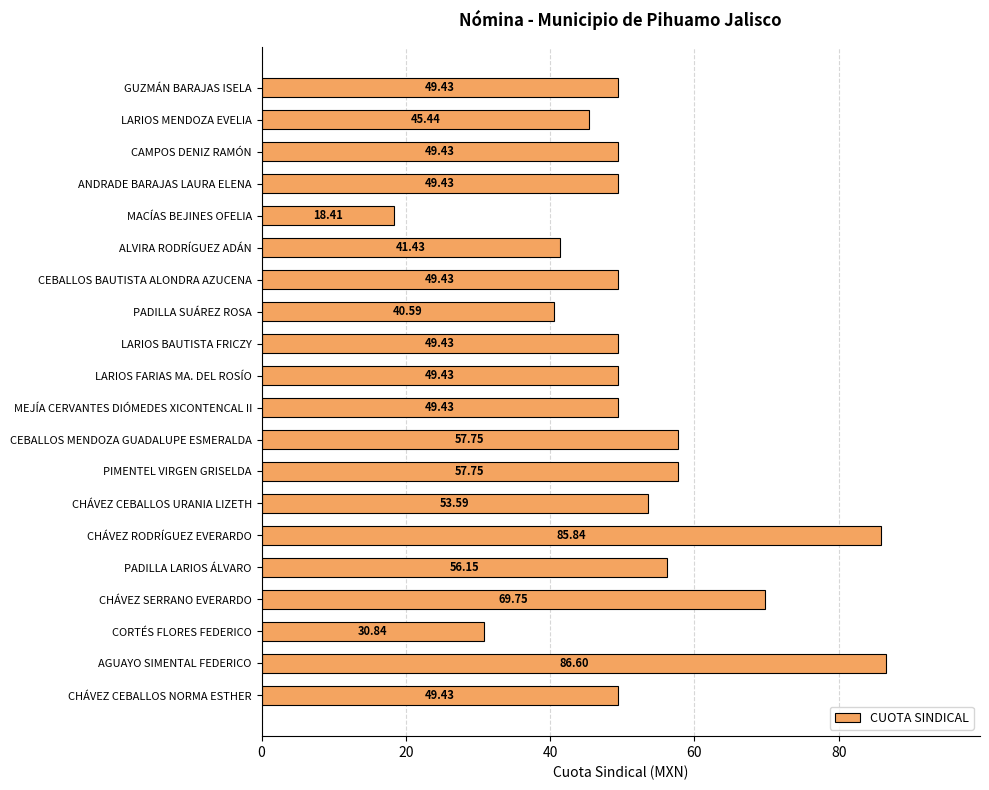

At which label is the value closest to 52?

CHÁVEZ CEBALLOS URANIA LIZETH